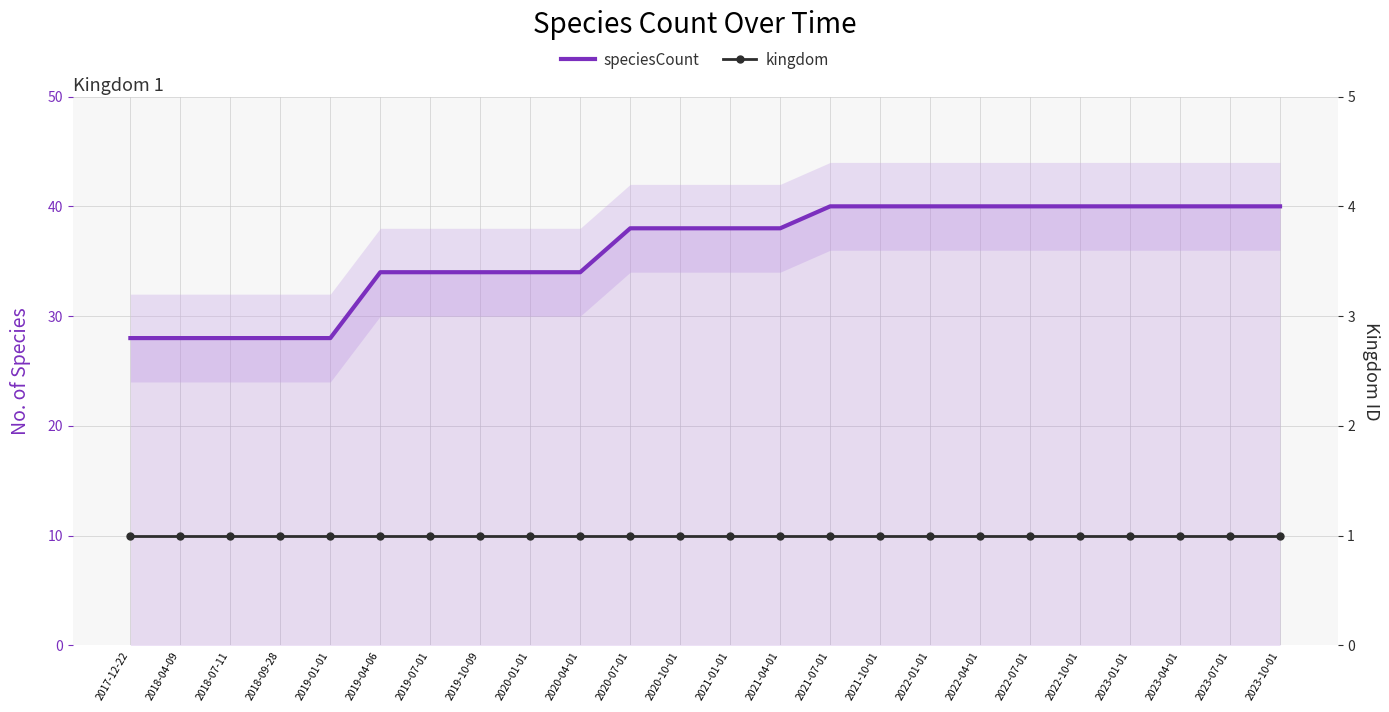

Reading right to left, what are all the values shown in this chart?

speciesCount: 40	40	40	40	40	40	40	40	40	40	38	38	38	38	34	34	34	34	34	28	28	28	28	28
kingdom: 1	1	1	1	1	1	1	1	1	1	1	1	1	1	1	1	1	1	1	1	1	1	1	1